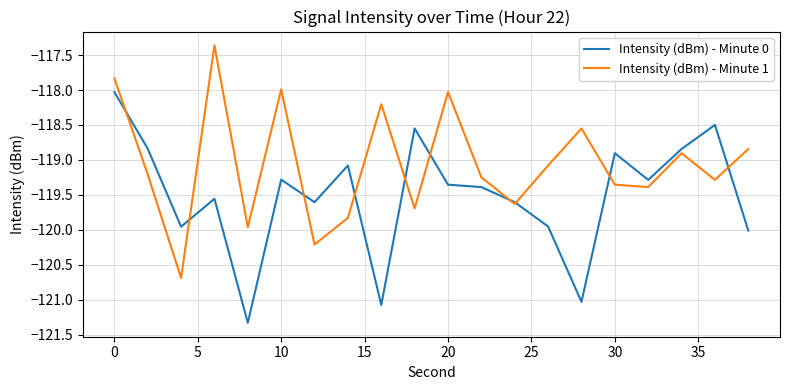

Rank the series by their maximum value, from highest to lowest.

Intensity (dBm) - Minute 1, Intensity (dBm) - Minute 0